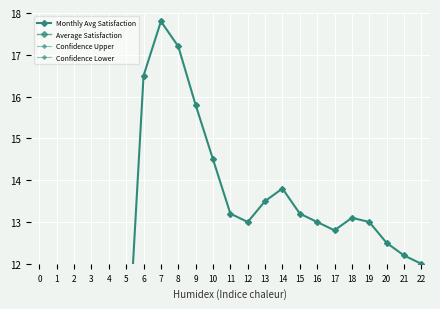

What is the average value of the Monthly Avg Satisfaction series?

12.4